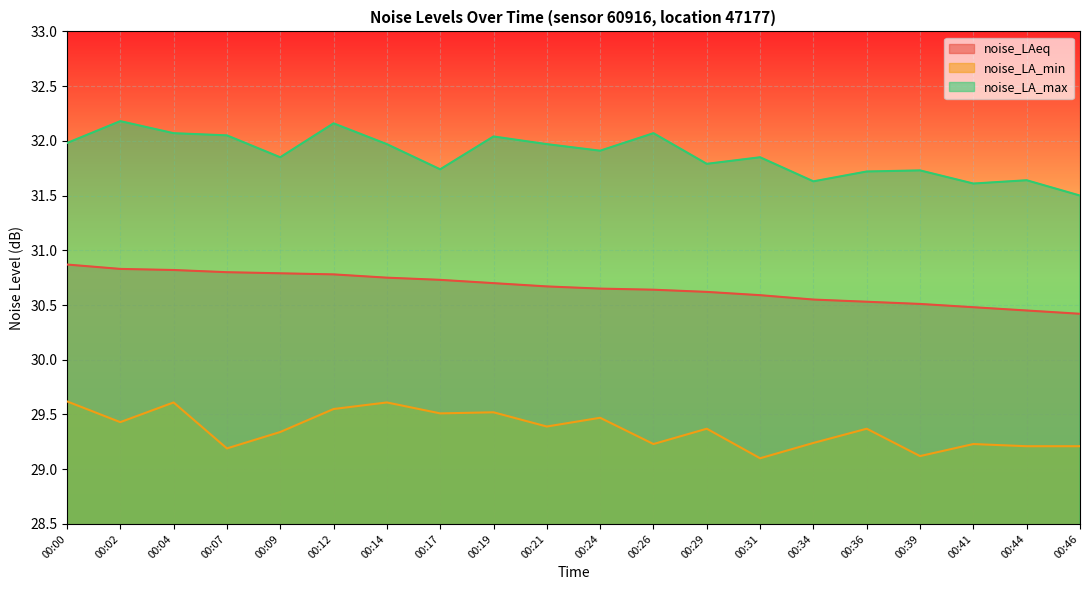

True or false: noise_LA_max and noise_LA_min cross at least once.

False